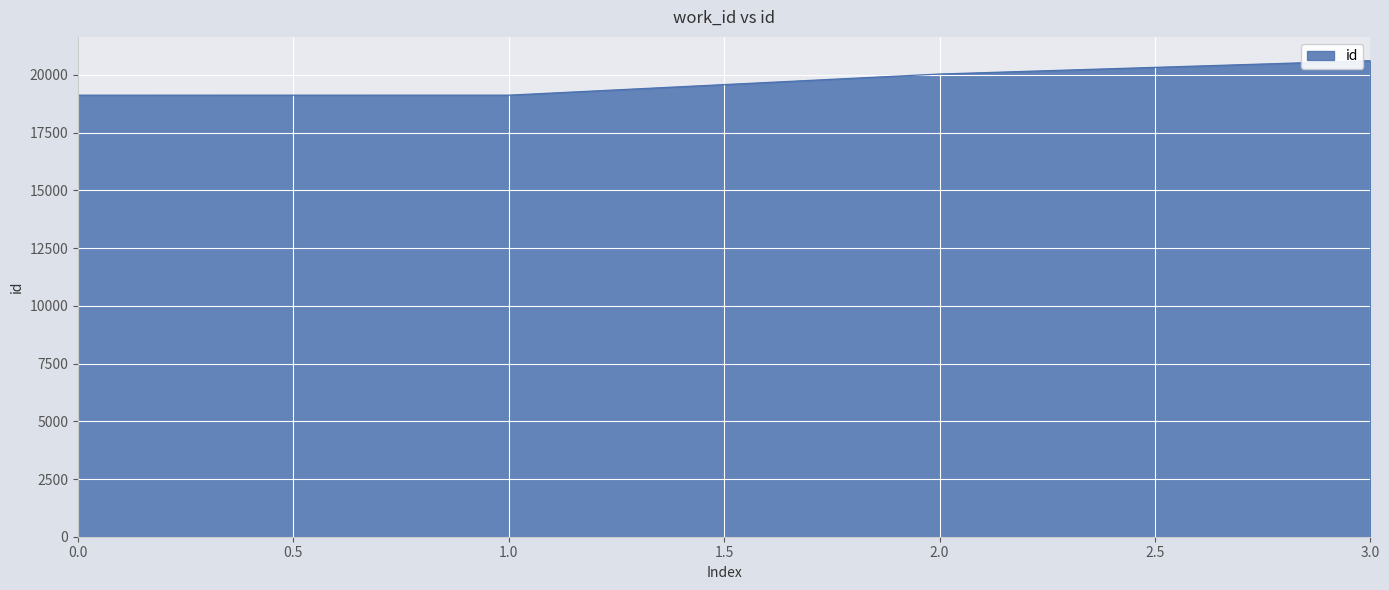

How many lines are shown in the chart?

1